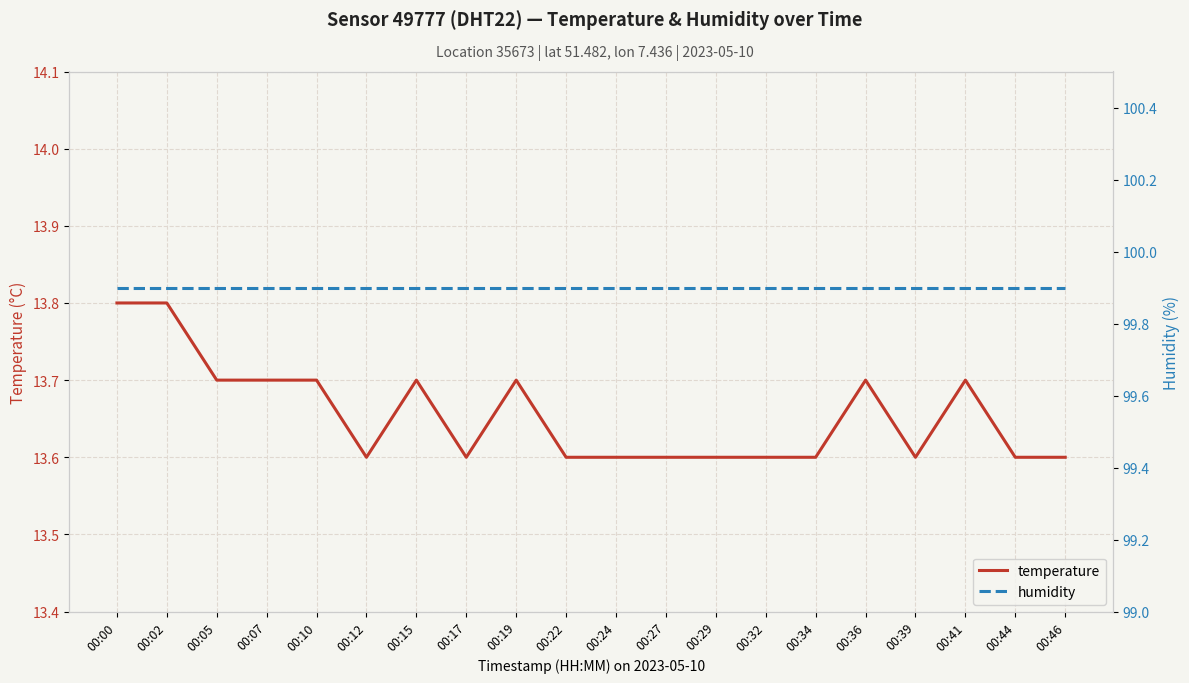

Between 00:00 and 00:10, which series saw the biggest shift?

temperature